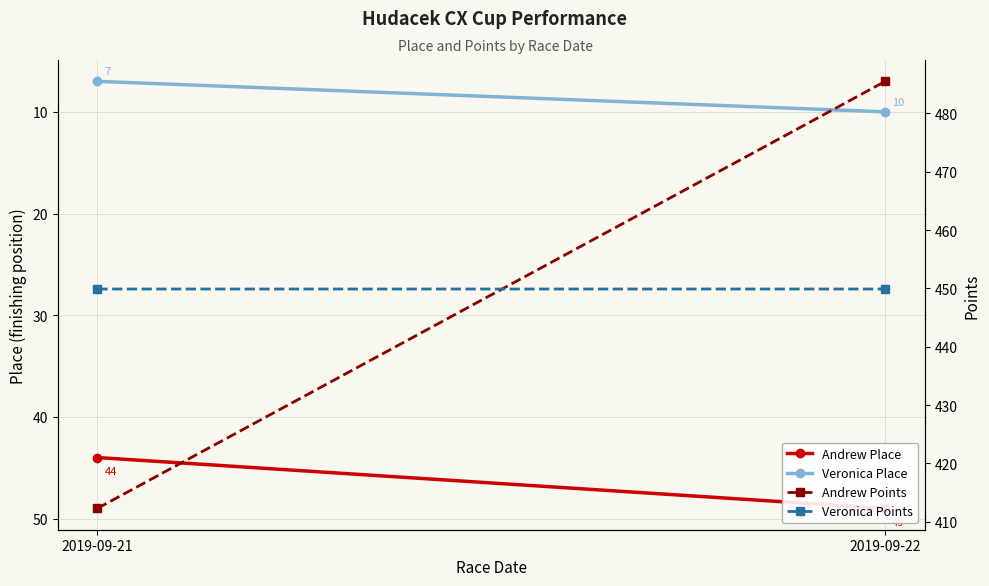

What is the sum of all Veronica Points values?

899.8